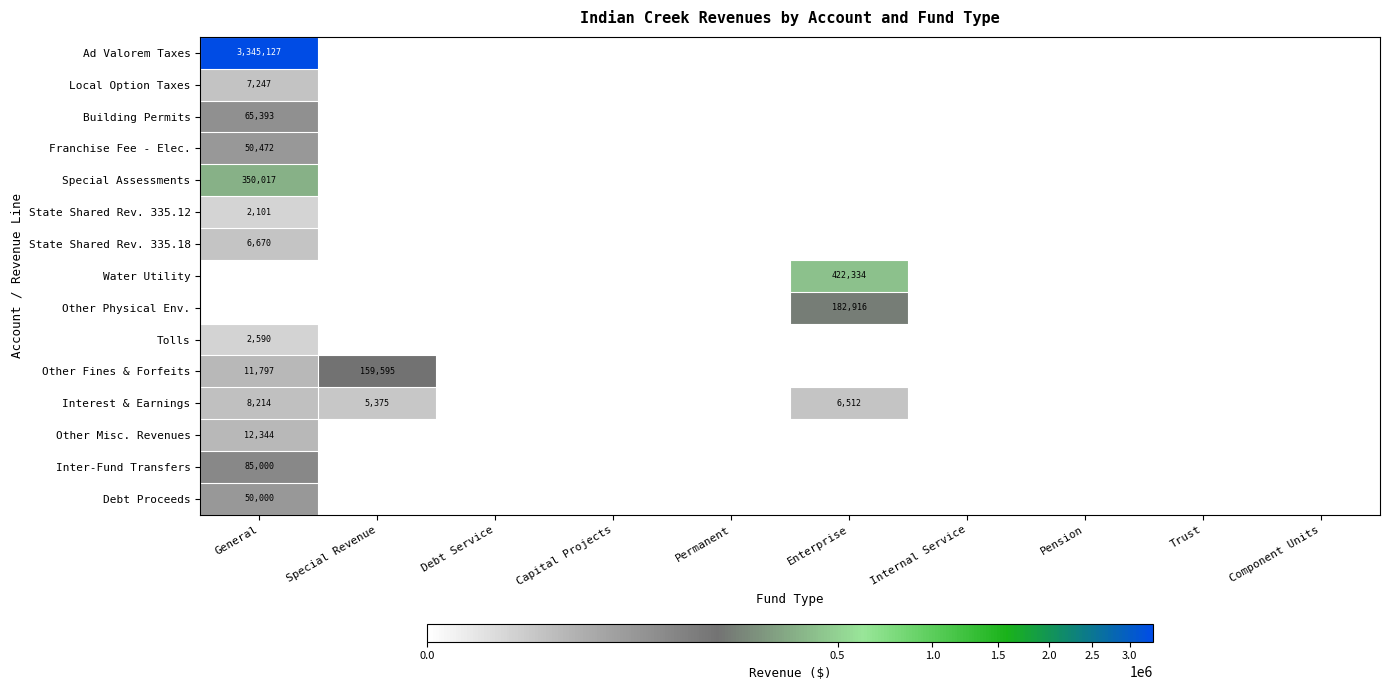

Is it true that Other Fines & Forfeits equals 11797 at General?

True